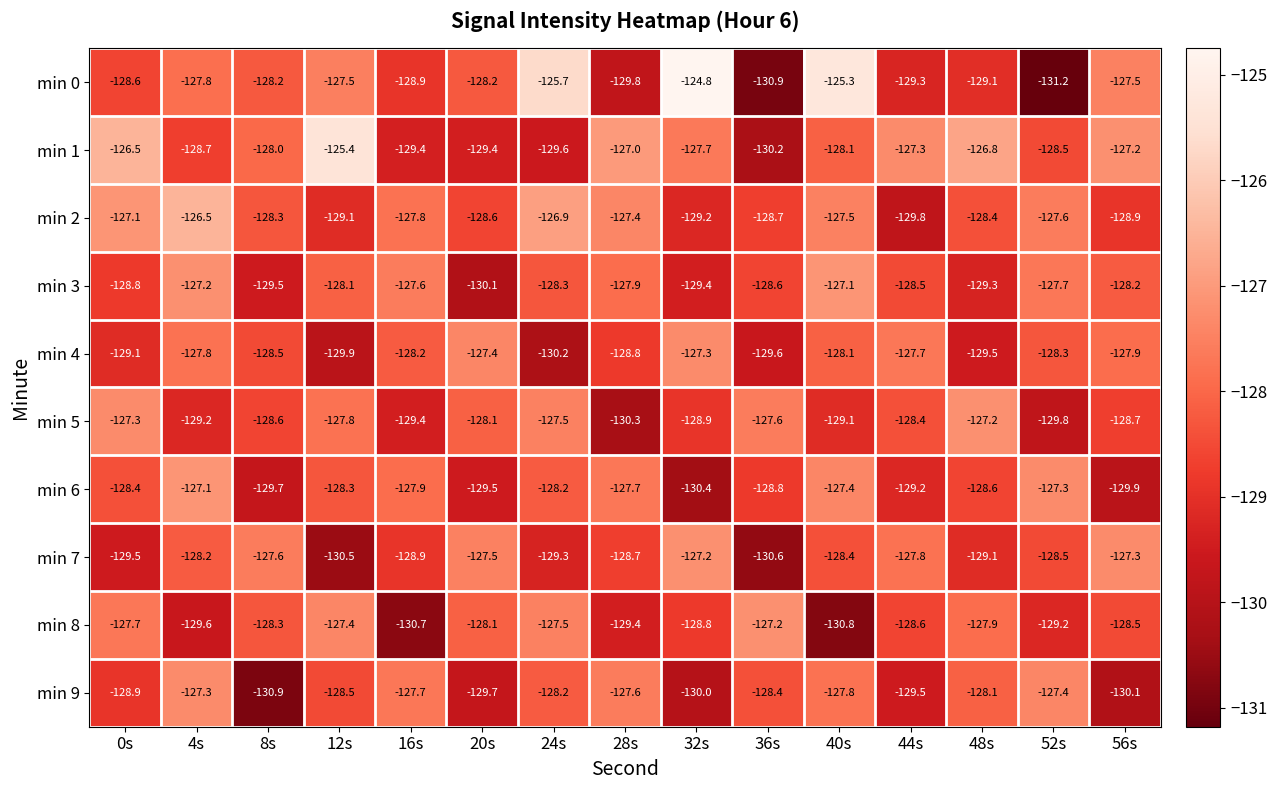

What is the difference between the maximum and minimum values in the min 9 series?

3.6